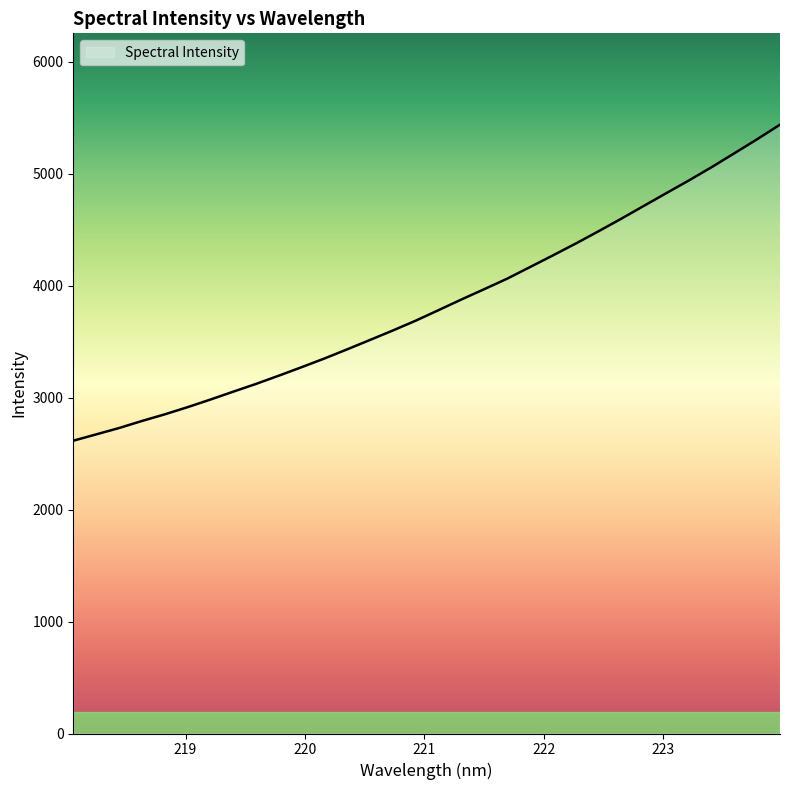

What is the greatest value displayed?

5440.1